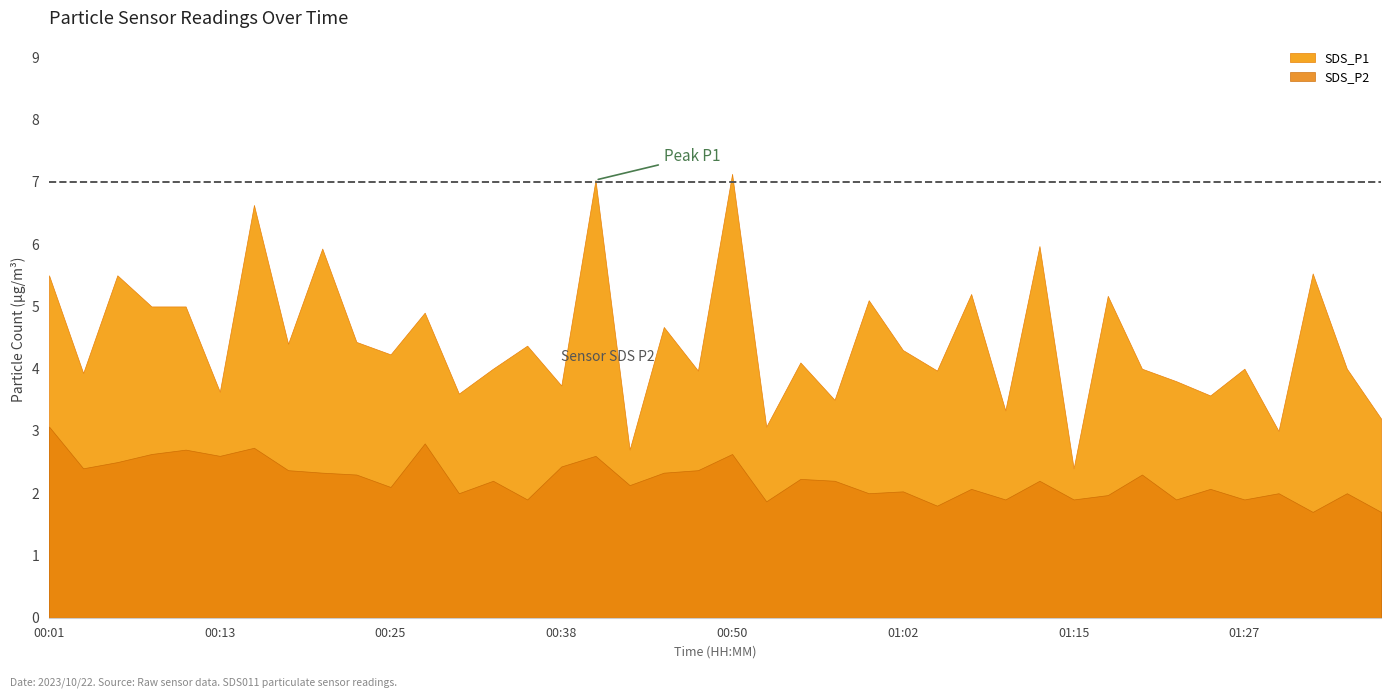

What is the total value across all series at 01:34?

6.0